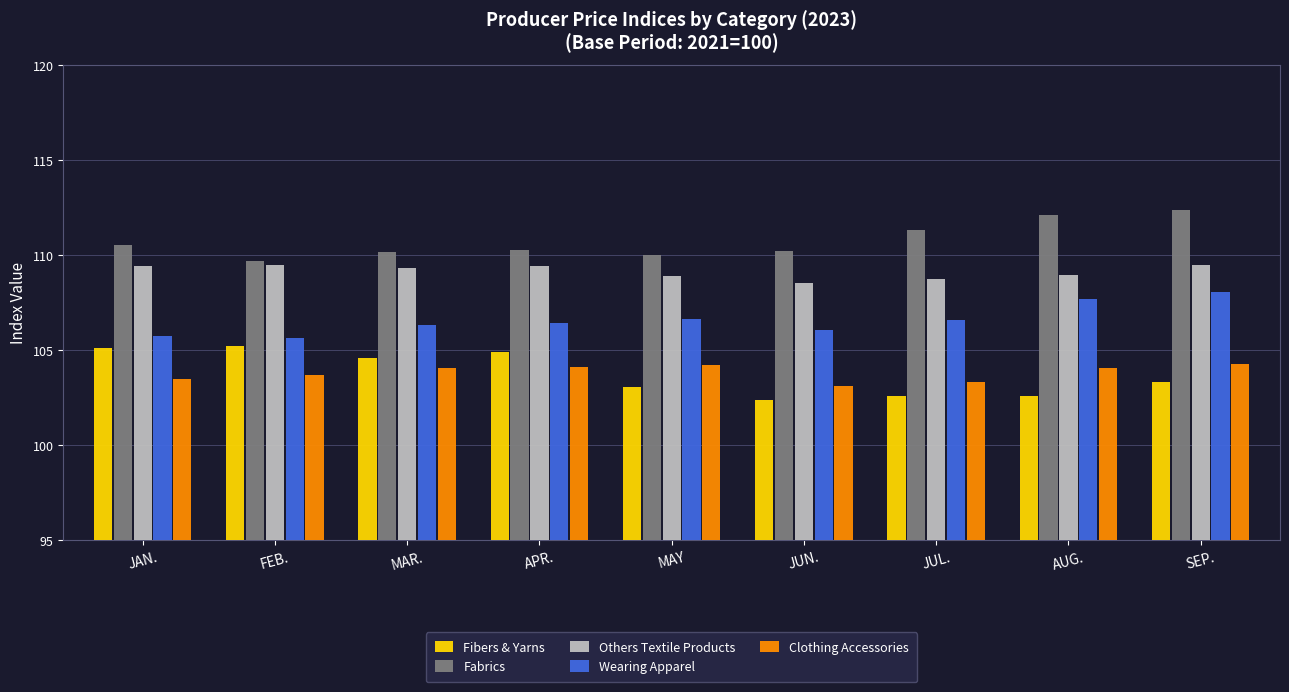

What is the label of the 9th bar from the right?

JAN.